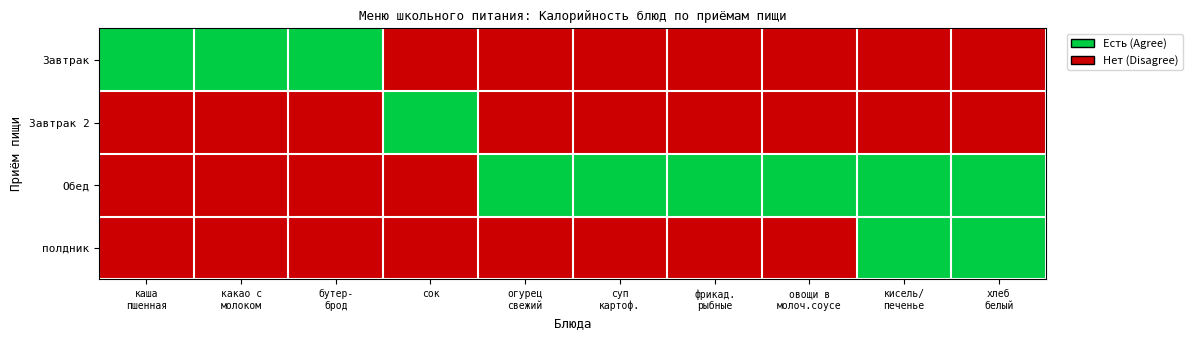

Which series has the largest range (max minus min)?

Завтрак